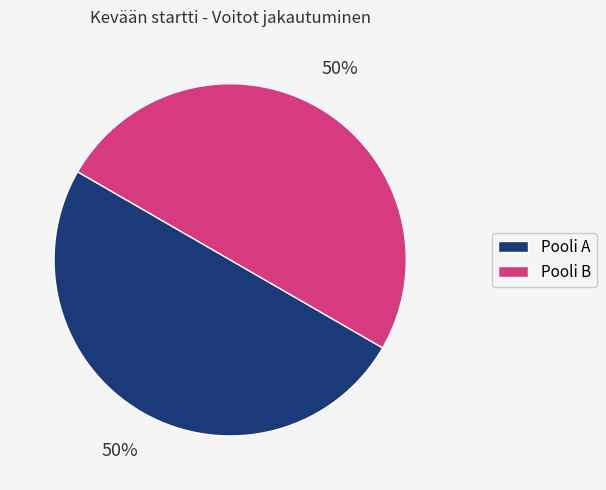

To the nearest percent, what is the average slice percentage?

50%